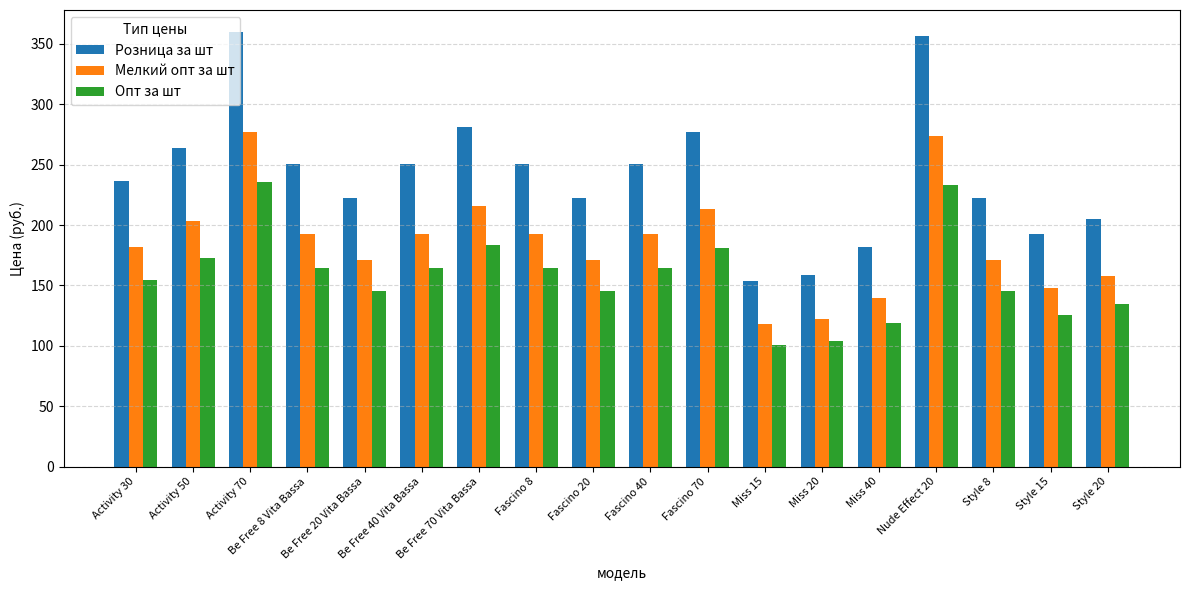

What is the label of the 6th bar from the right?

Miss 20